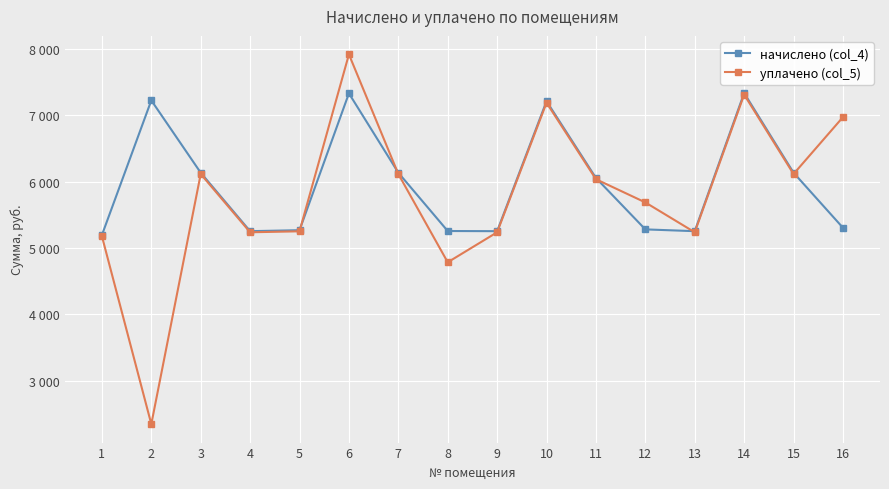

What is the greatest value displayed?

7920.9